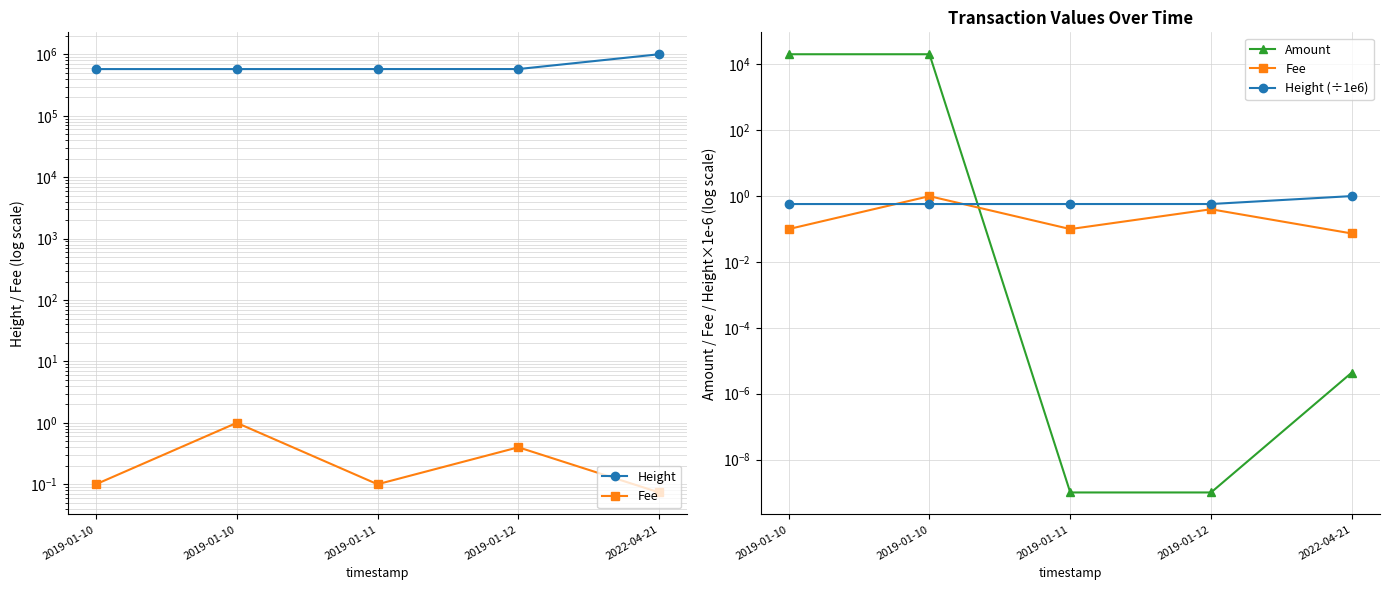

Where is Height nearest to the value 790989?

2019-01-12